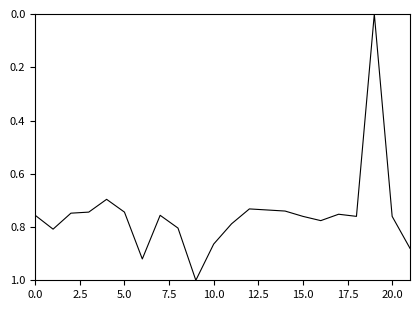

What is the difference between the maximum and second lowest values?

0.3